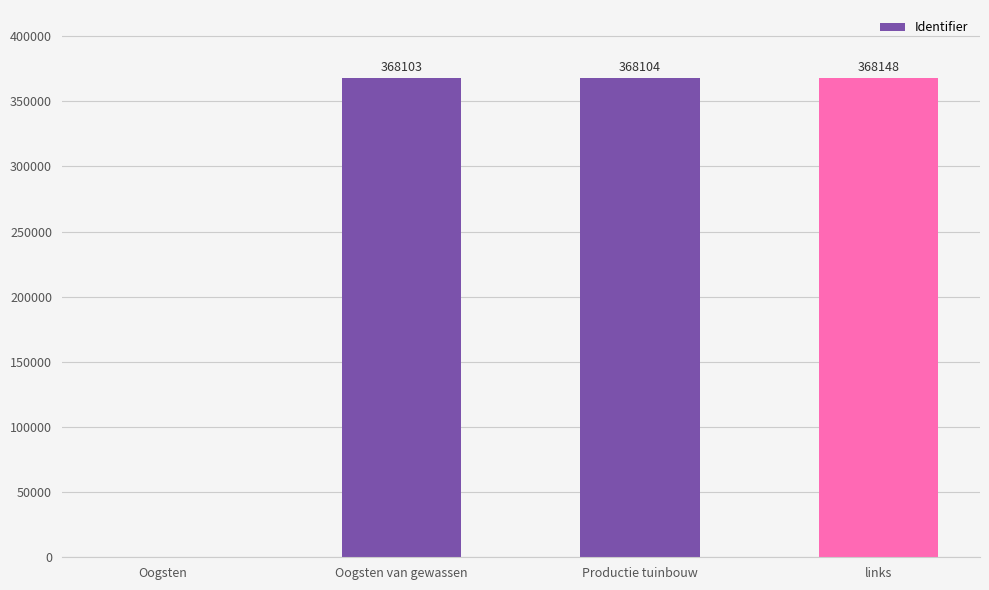

Reading right to left, transcribe all the data shown in this chart.

links=368148	Productie tuinbouw=368104	Oogsten van gewassen=368103	Oogsten=0